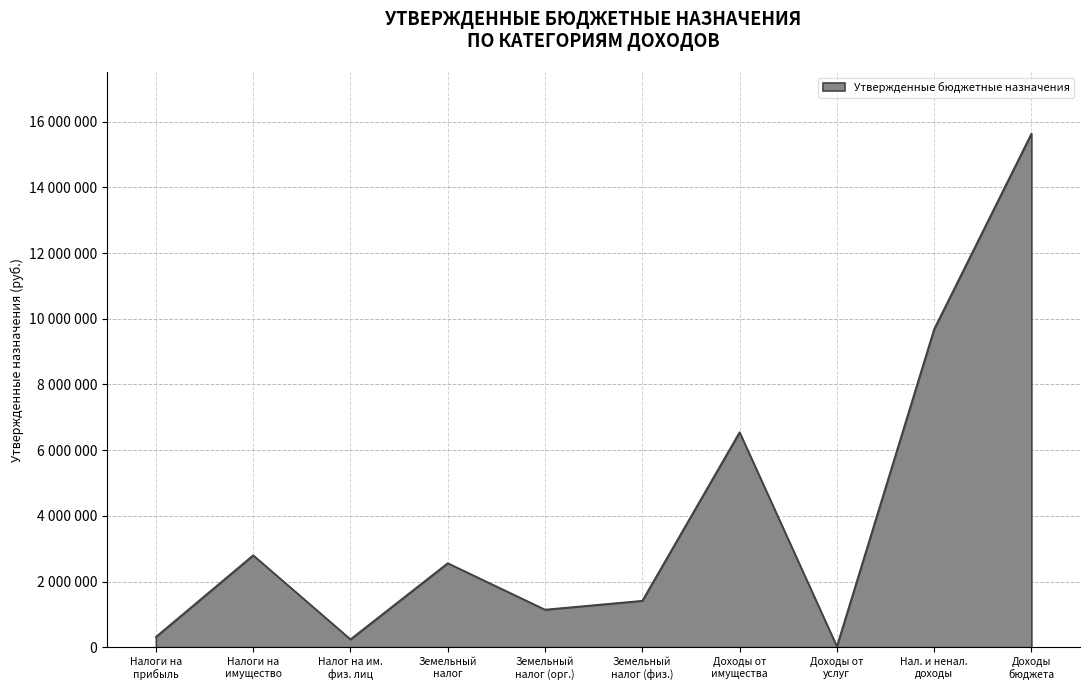

Does the chart have visible grid lines?

Yes